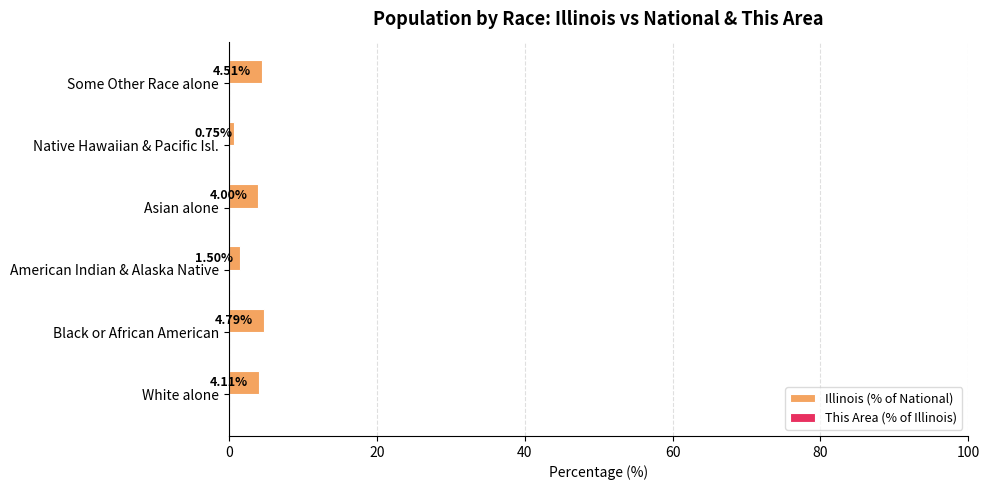

What is the sum of the Illinois (% of National) values at Asian alone and White alone?

8.1